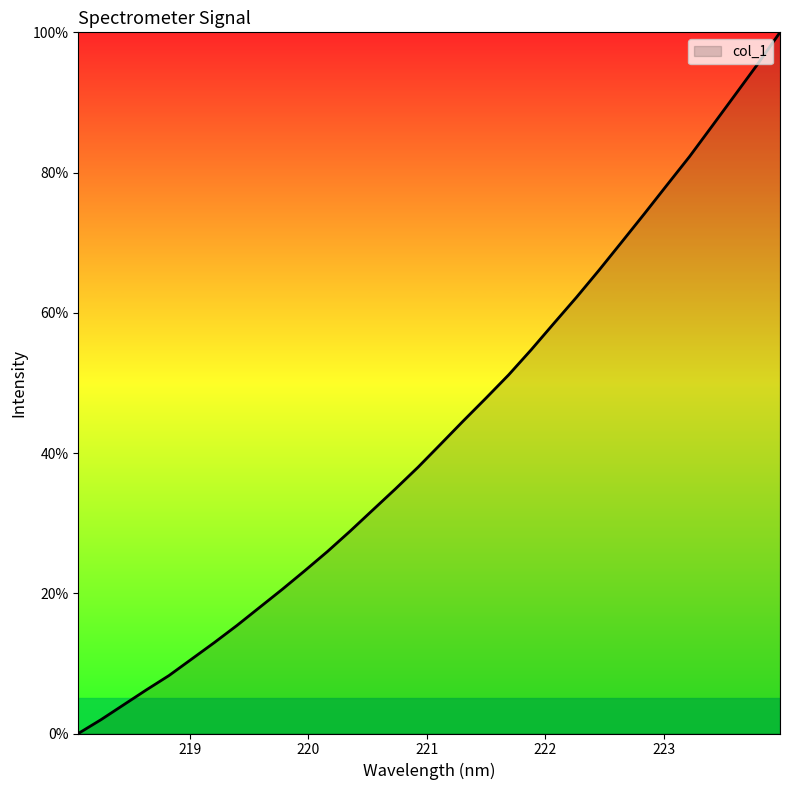

What is the greatest value displayed?

100.0